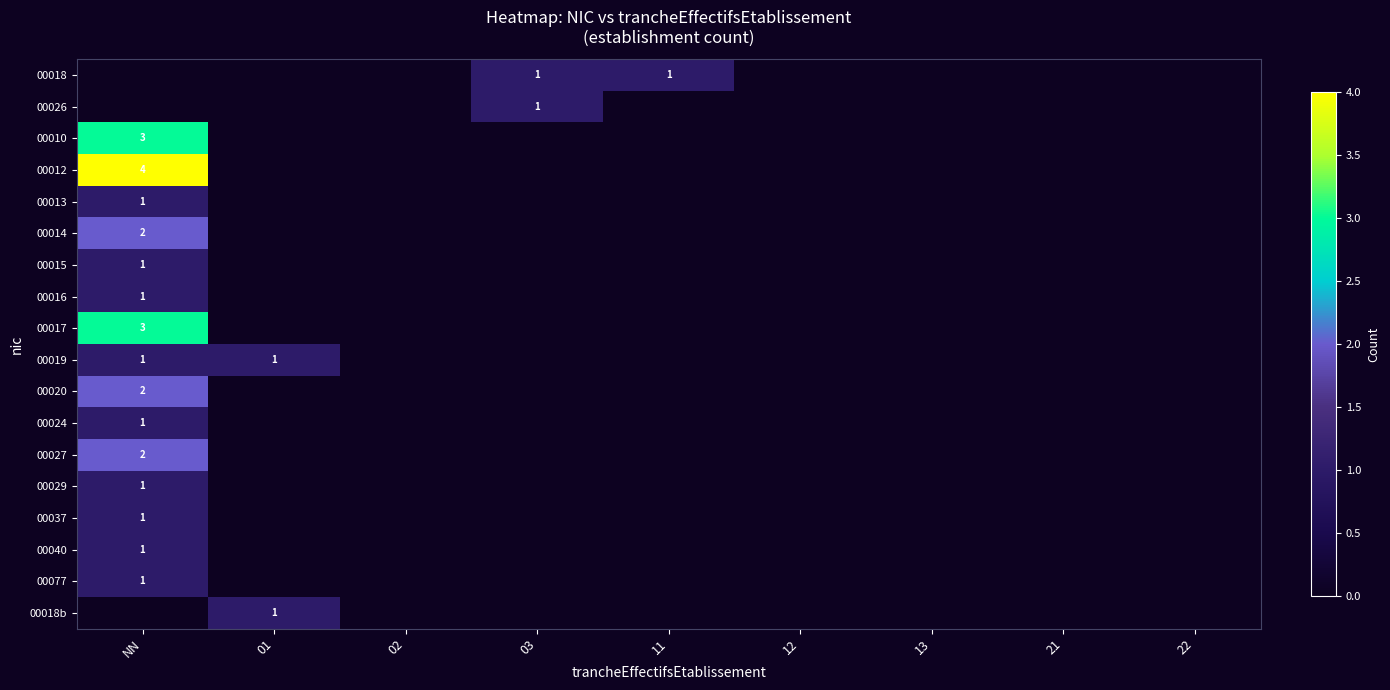

Is the value of 00014 at NN greater than the value of 00018b at 02?

Yes